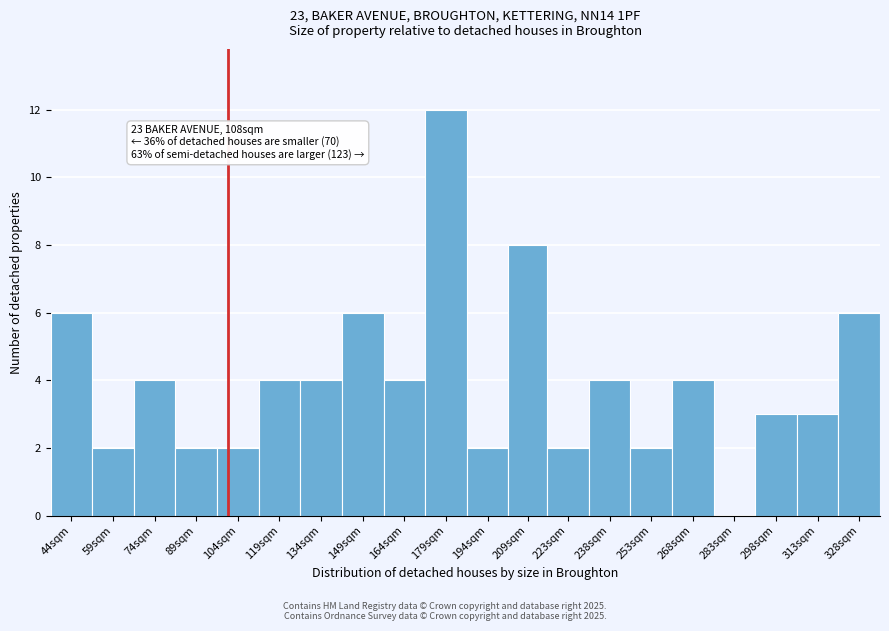

Reading right to left, list all the values displayed in this chart.

328sqm=6	313sqm=3	298sqm=3	283sqm=0	268sqm=4	253sqm=2	238sqm=4	223sqm=2	209sqm=8	194sqm=2	179sqm=12	164sqm=4	149sqm=6	134sqm=4	119sqm=4	104sqm=2	89sqm=2	74sqm=4	59sqm=2	44sqm=6